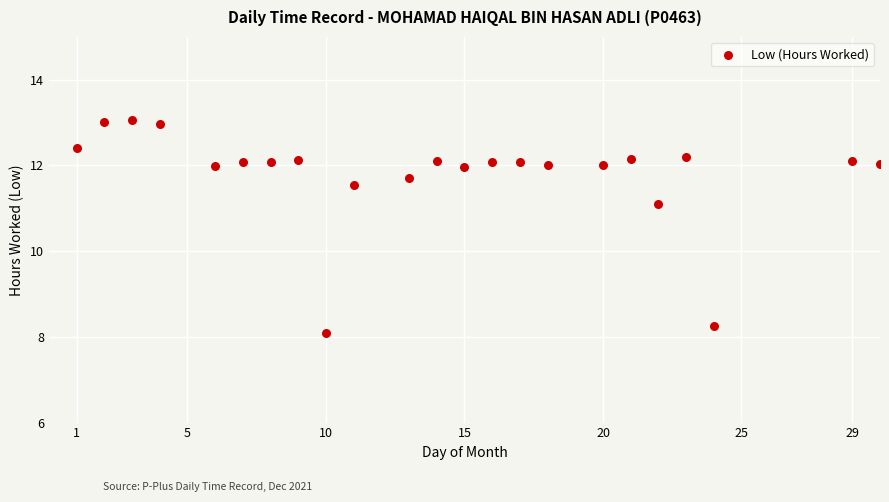

What is the range of Y values (max minus min)?

5.0